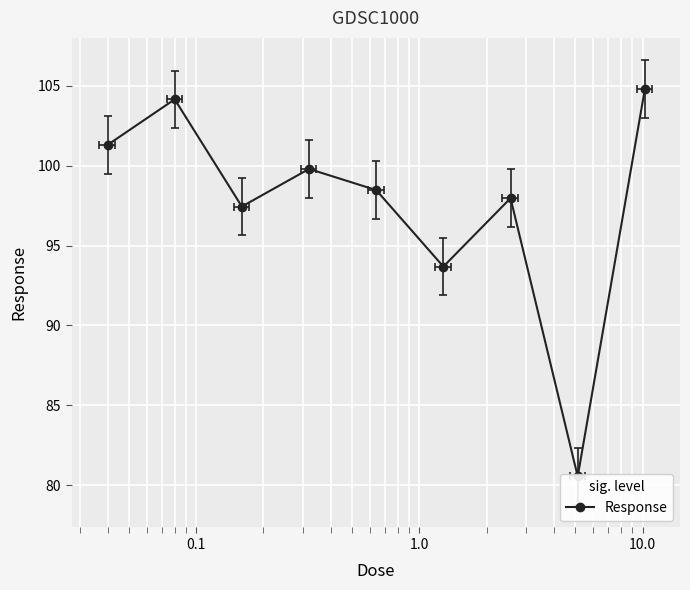

What is the average value?

97.6